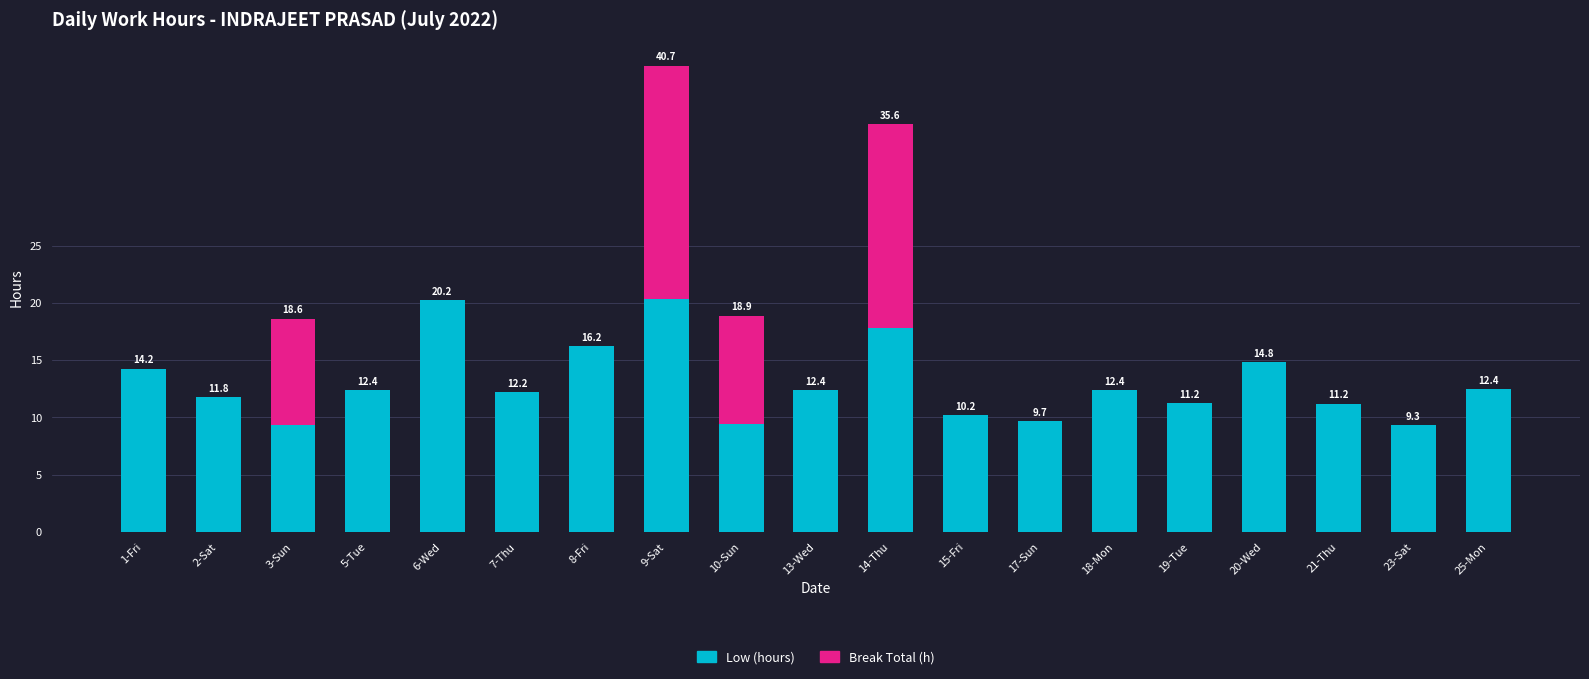

Is it true that Low (hours) equals 17.8 at 14-Thu?

True